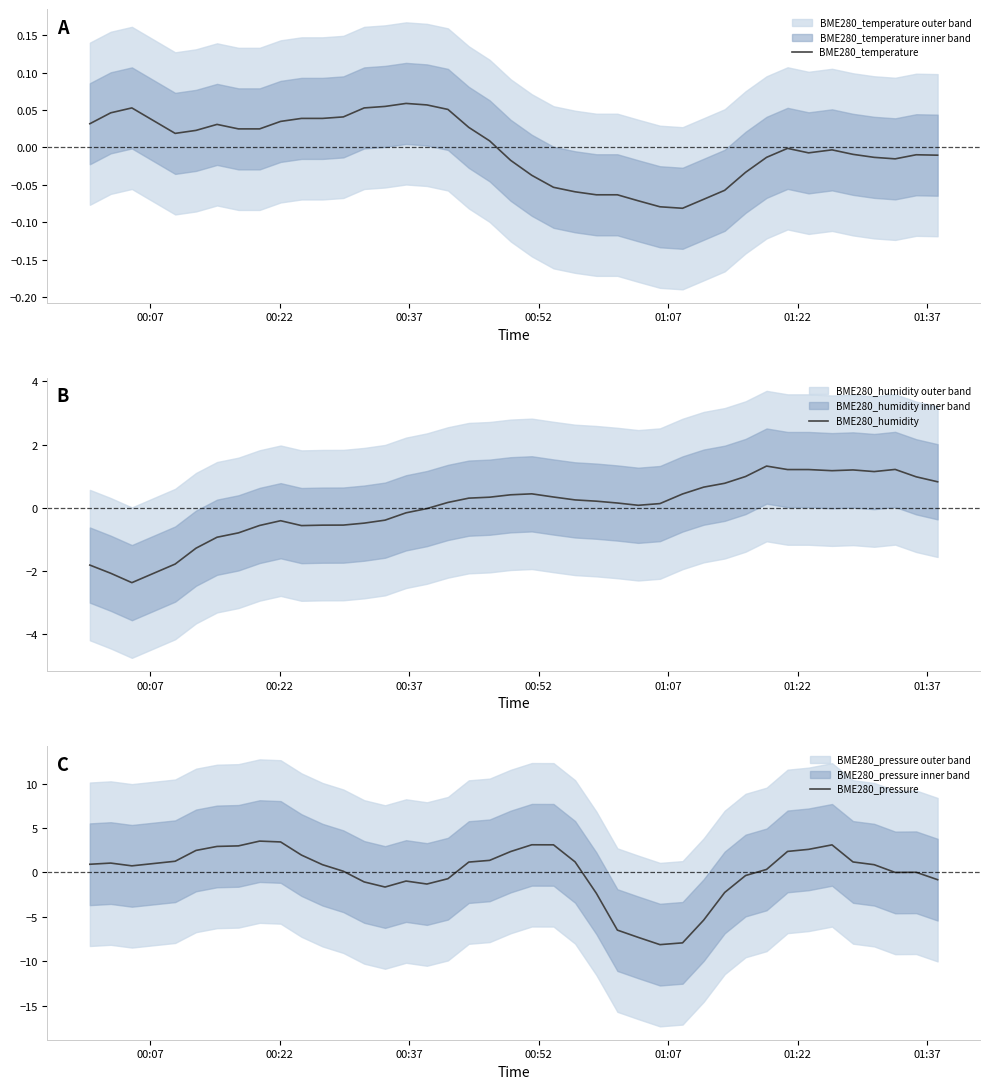

How many values in BME280_temperature are below zero?

21